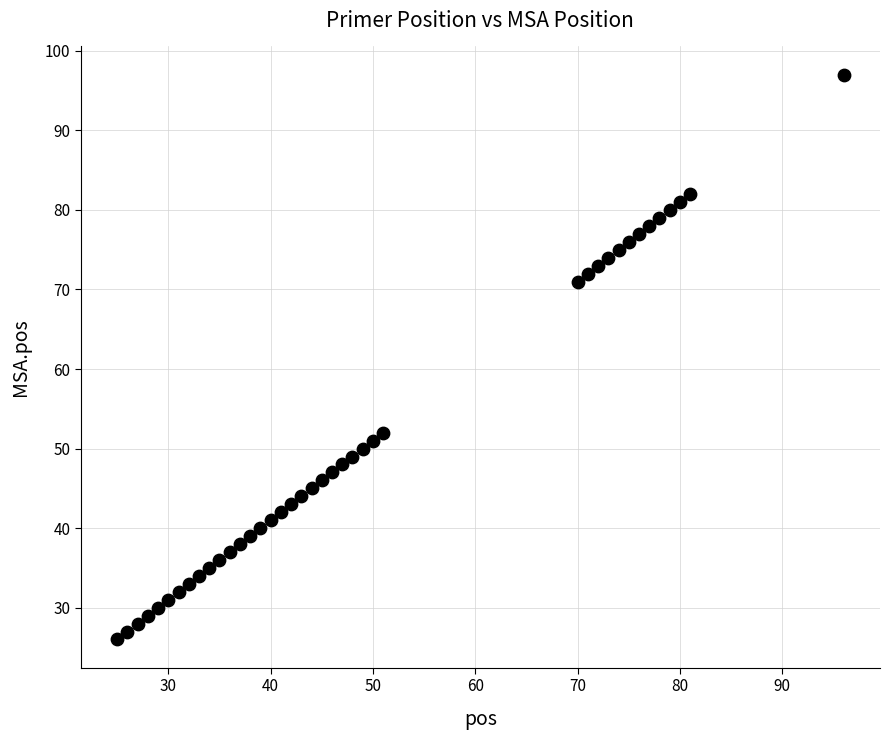

What is the range of Y values (max minus min)?

71